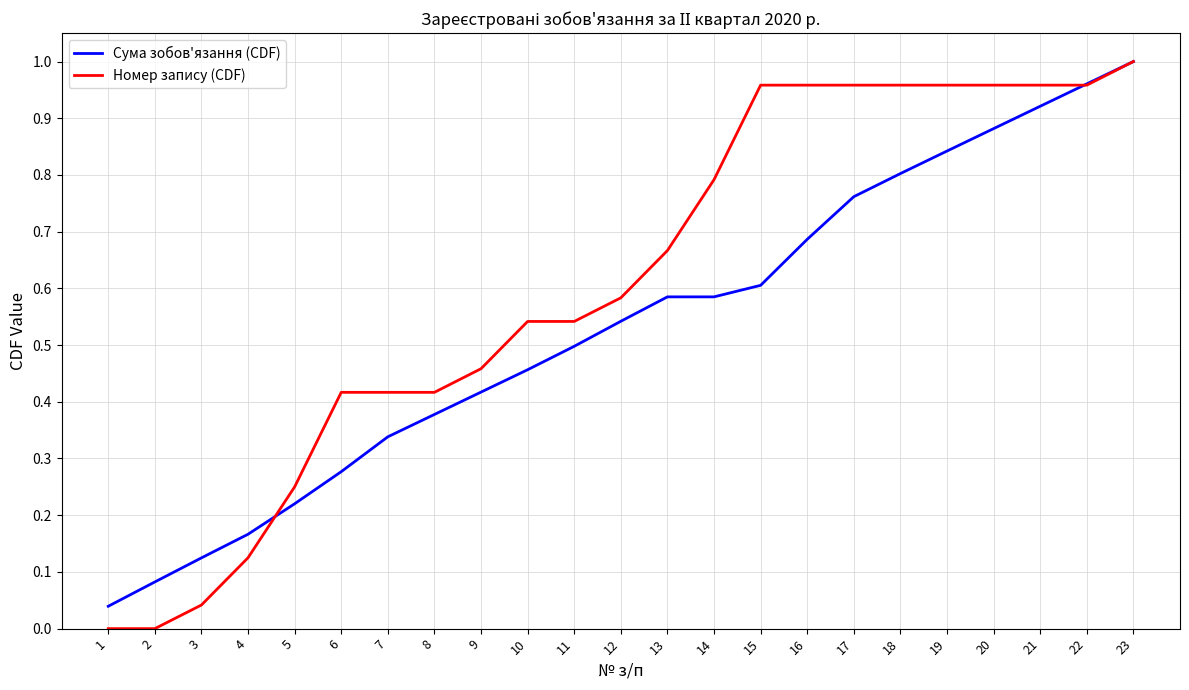

At which label does Сума зобов'язання (CDF) reach its peak?

23